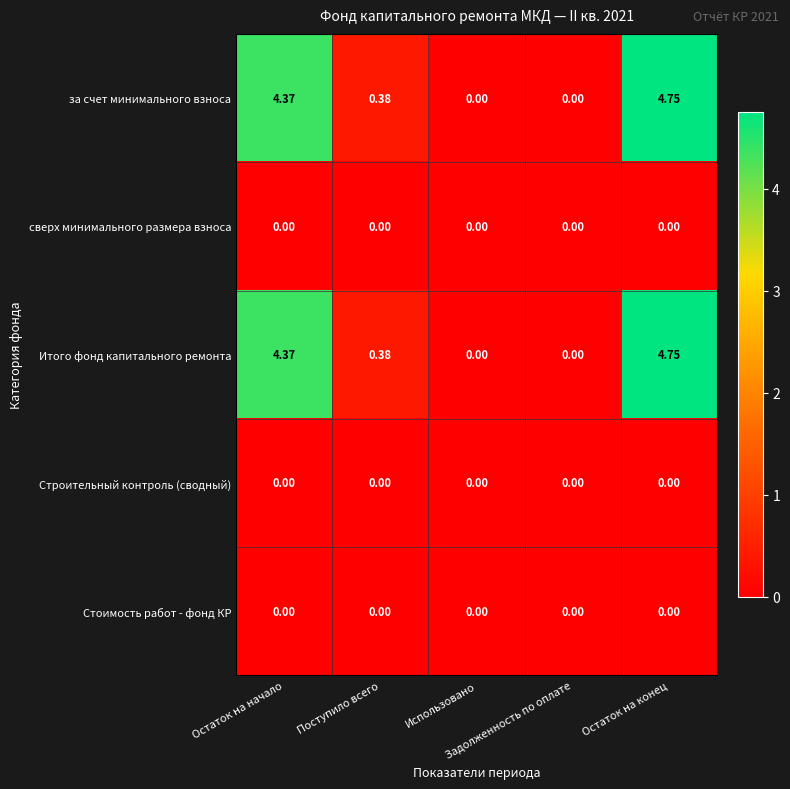

Count the number of categories in the chart.

5